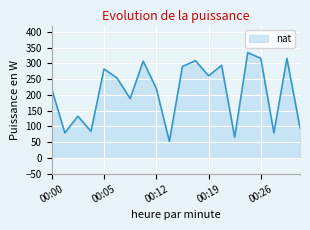

What is the smallest value displayed?

52.4